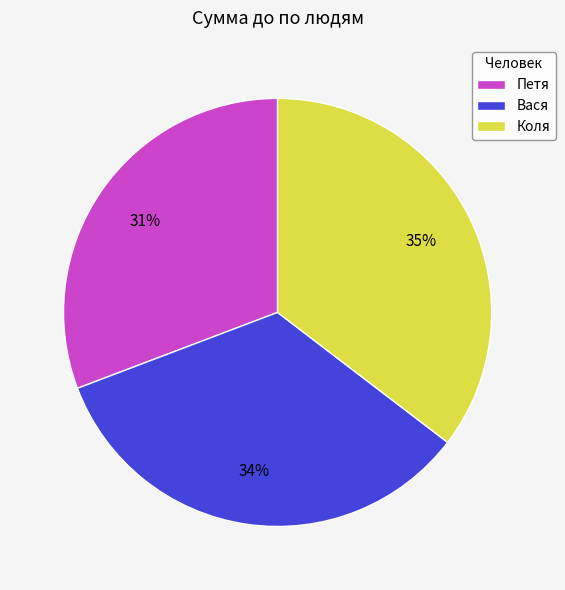

Is it true that Коля is 35% of the pie?

True